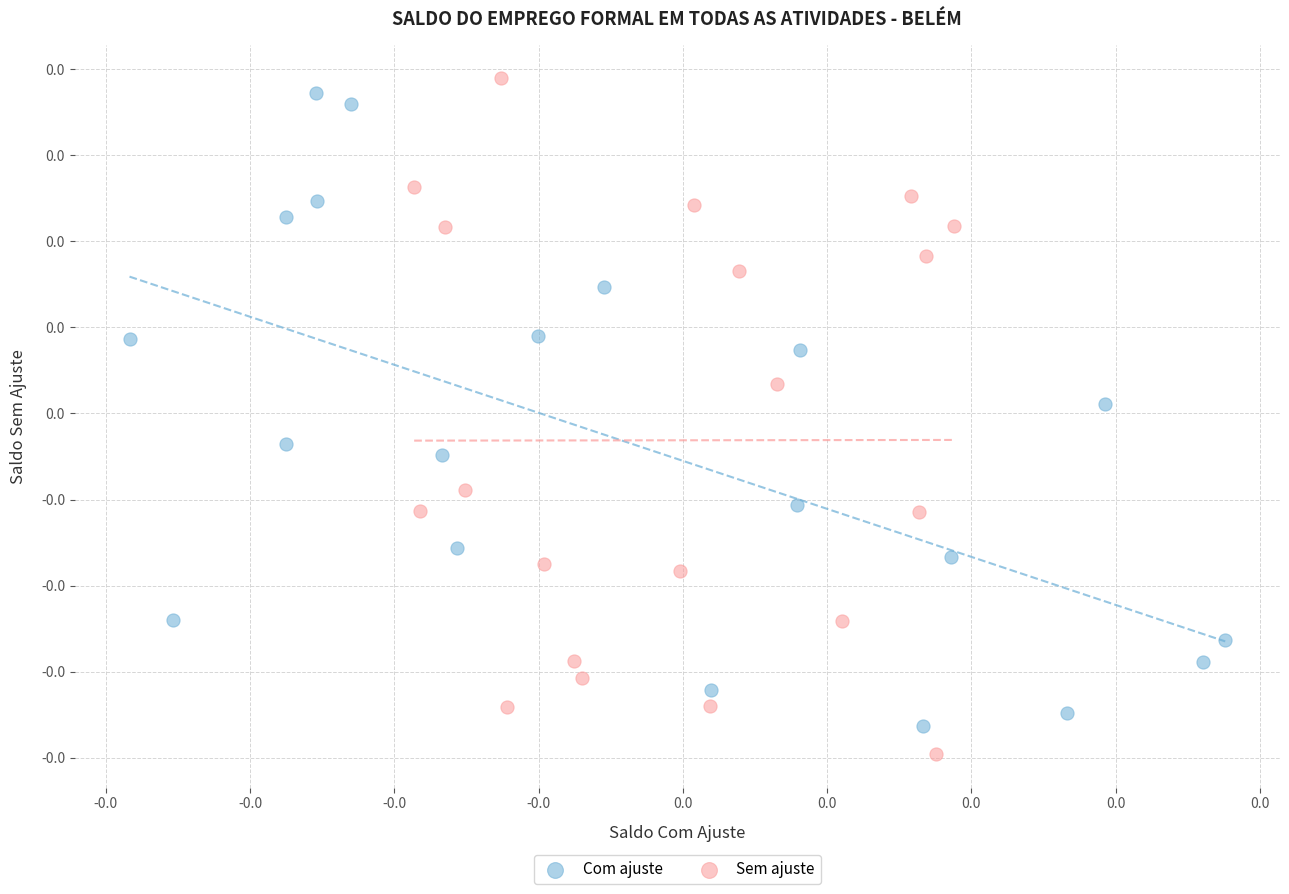

Which series reaches the maximum Y coordinate?

Sem ajuste